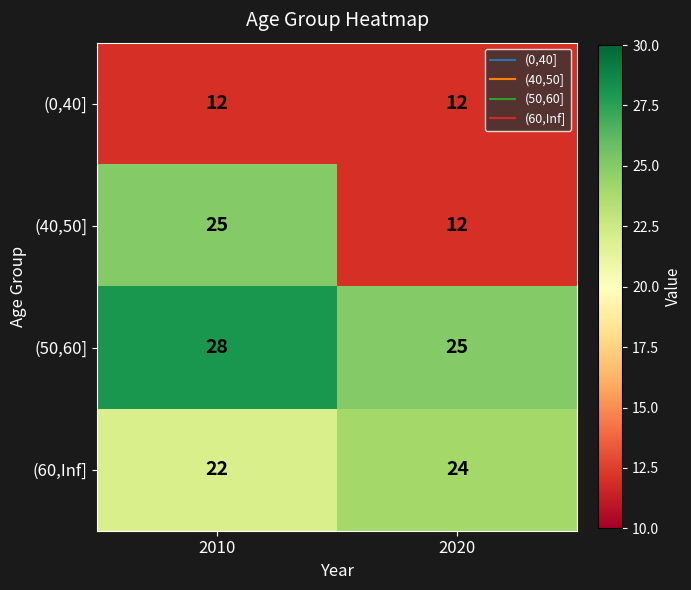

Which category has the highest value across all series?

2010